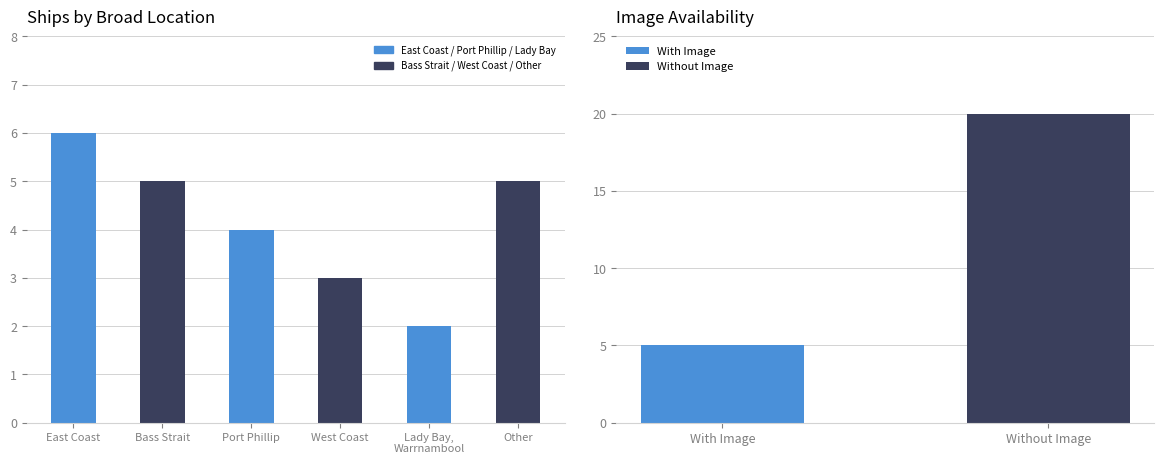

The chart shows a value of 3 at West Coast. True or false?

True